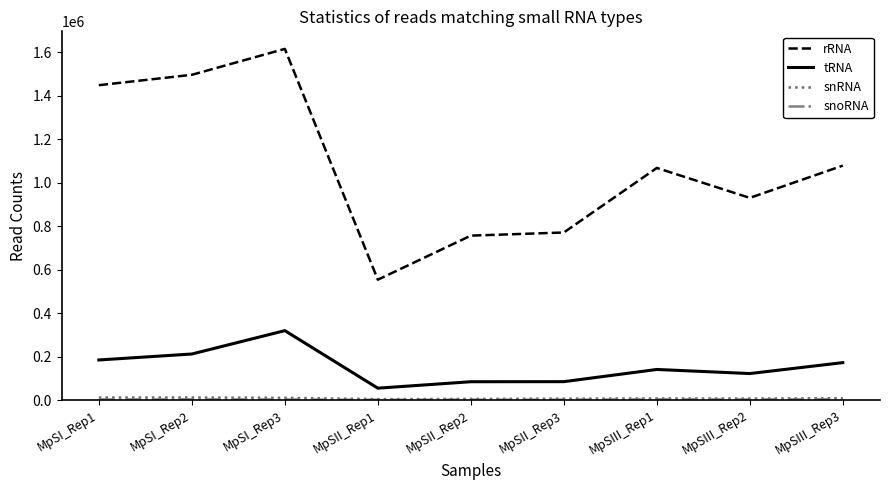

The value of rRNA at MpSII_Rep3 is 770627. True or false?

True